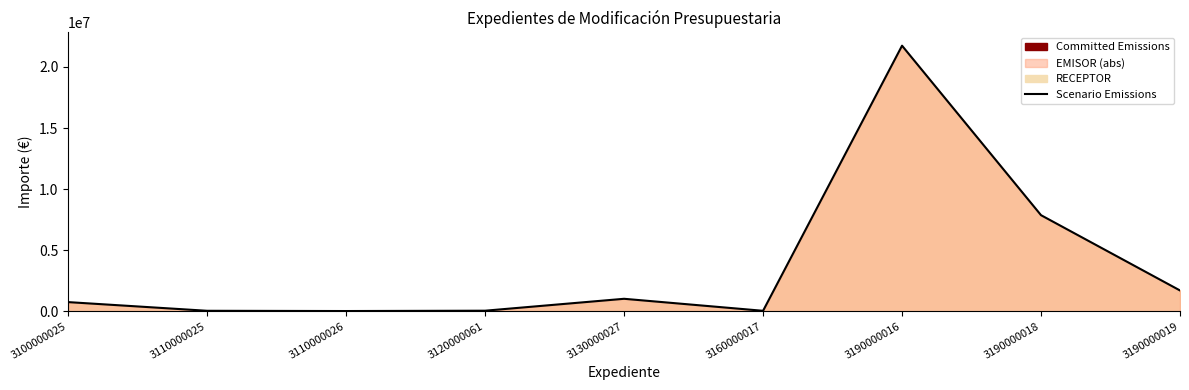

Reading right to left, transcribe all the data shown in this chart.

3190000019=1706489.8	3190000018=7868289.0	3190000016=21740000.0	3160000017=41898.9	3130000027=1024752.2	3120000061=50000.0	3110000026=22780.3	3110000025=43066.4	3100000025=753079.0